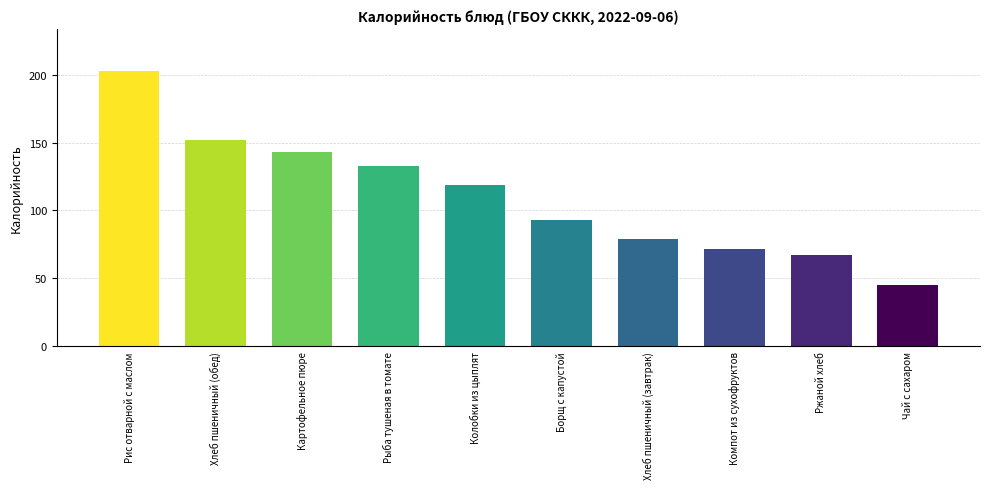

What is the sum of the values at Рыба тушеная в томате and Рис отварной с маслом?

336